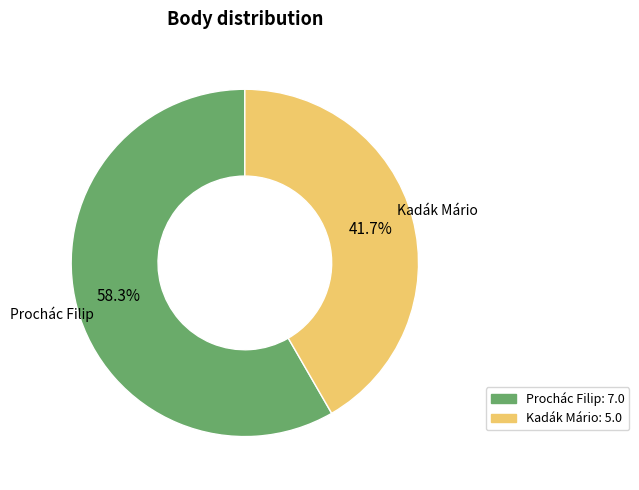

To the nearest percent, what is the average slice percentage?

50%